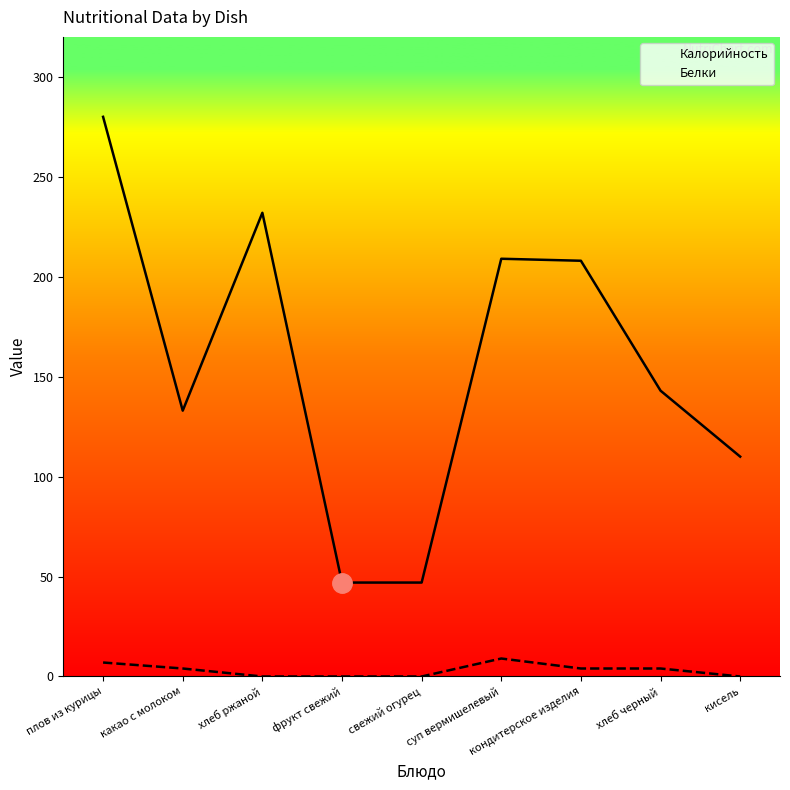

Which series has the largest total across all categories?

Калорийность